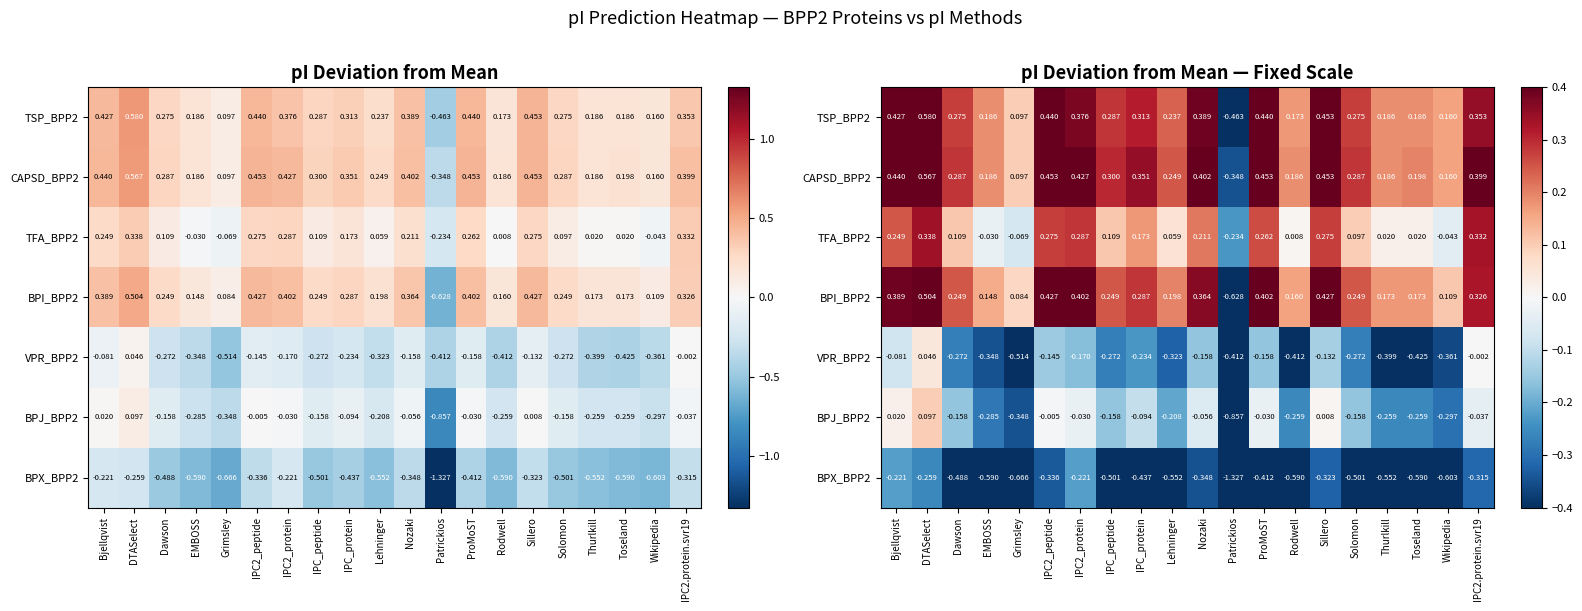

What is the total value across all series at Sillero?

1.2